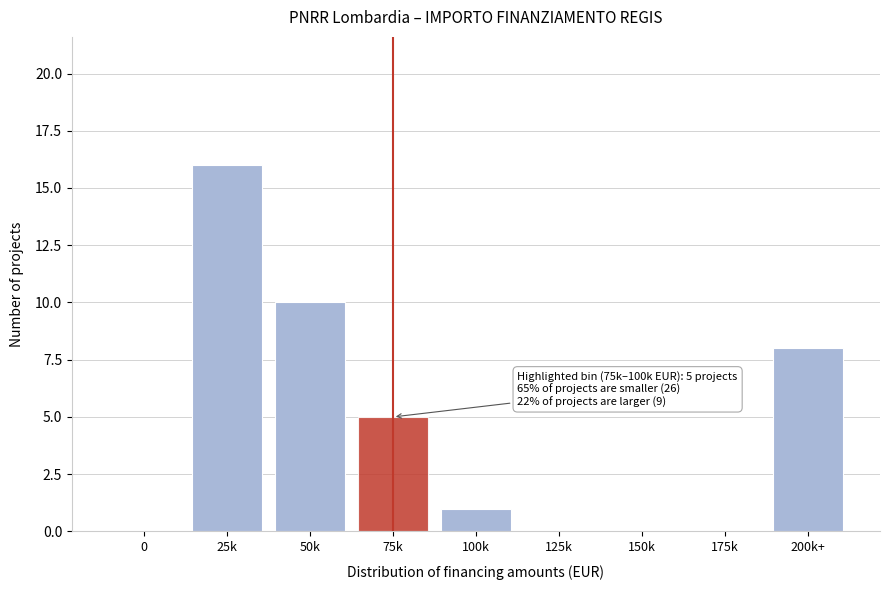

Reading left to right, list all the values displayed in this chart.

0=0	25k=16	50k=10	75k=5	100k=1	125k=0	150k=0	175k=0	200k+=8